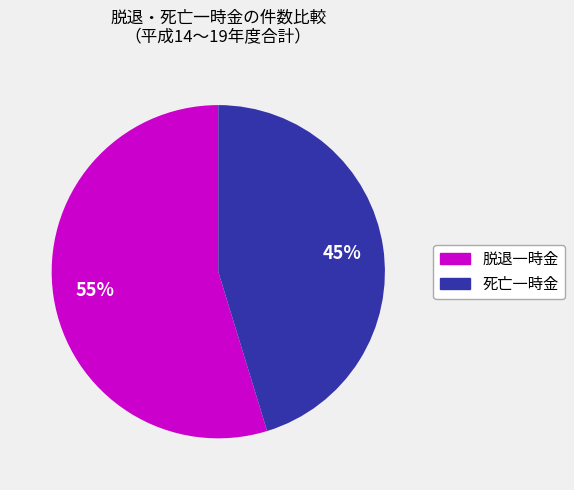

Is there a majority slice in this chart?

Yes